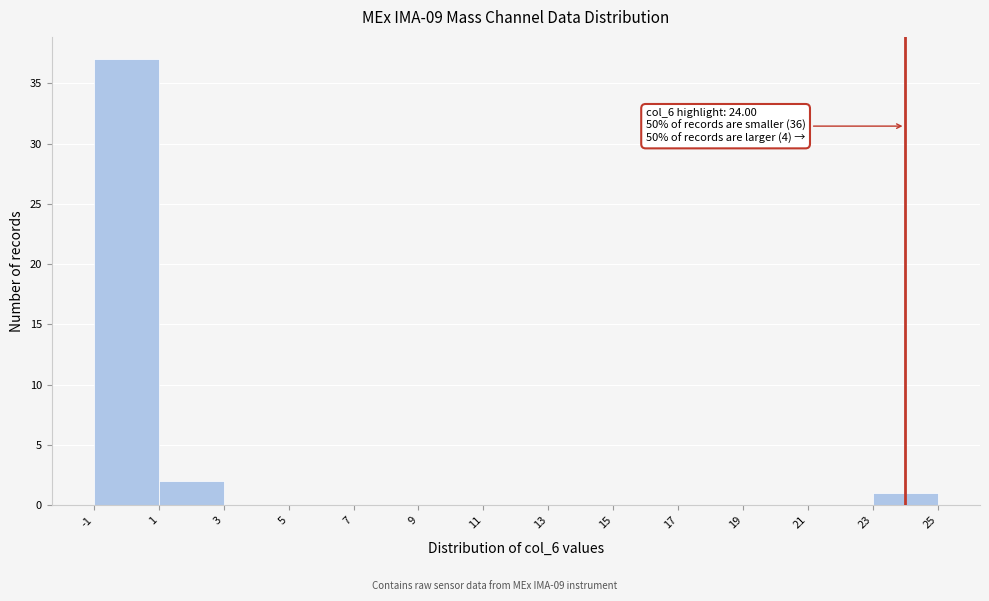

Which range on the x-axis has the tallest bar?

-1 to 1